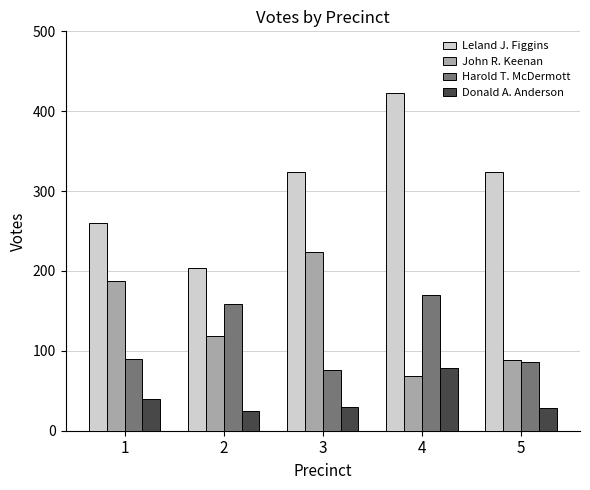

The Leland J. Figgins series shows 423 at 4. True or false?

True